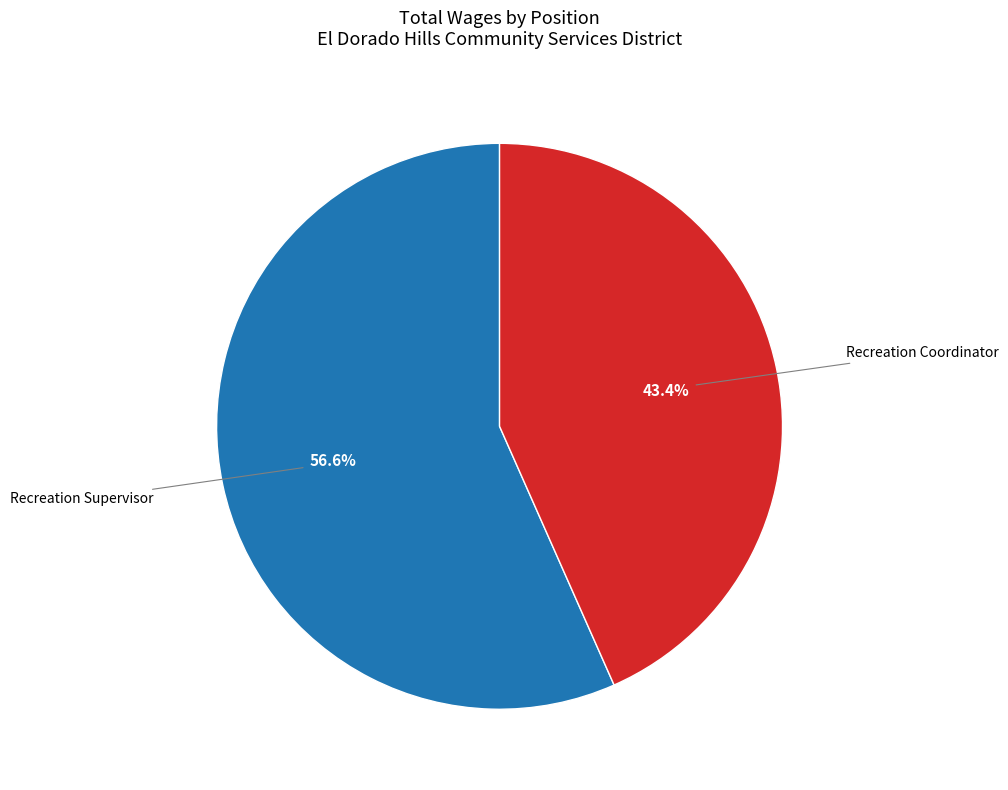

Which has a higher value, Recreation Coordinator or Recreation Supervisor?

Recreation Supervisor